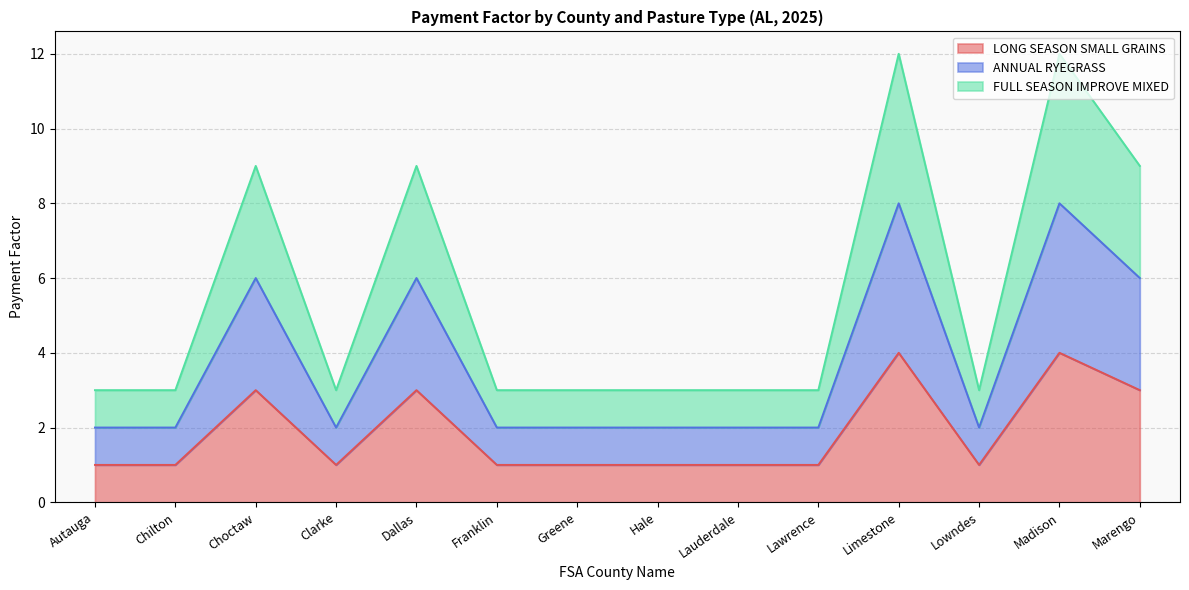

At which category does the chart reach its minimum across all series?

Autauga